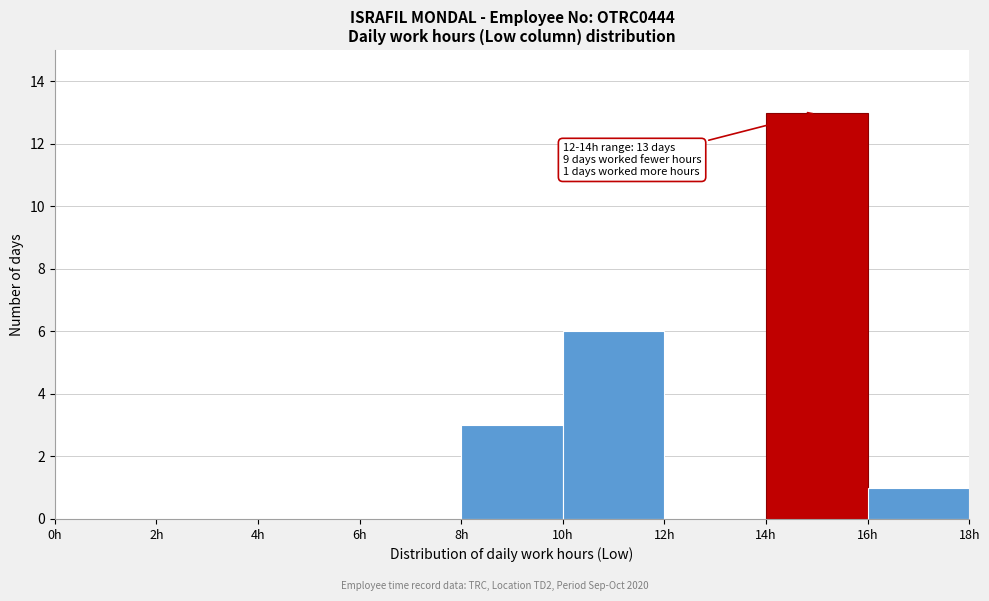

Over which range of the x-axis is the bar tallest?

14 to 16